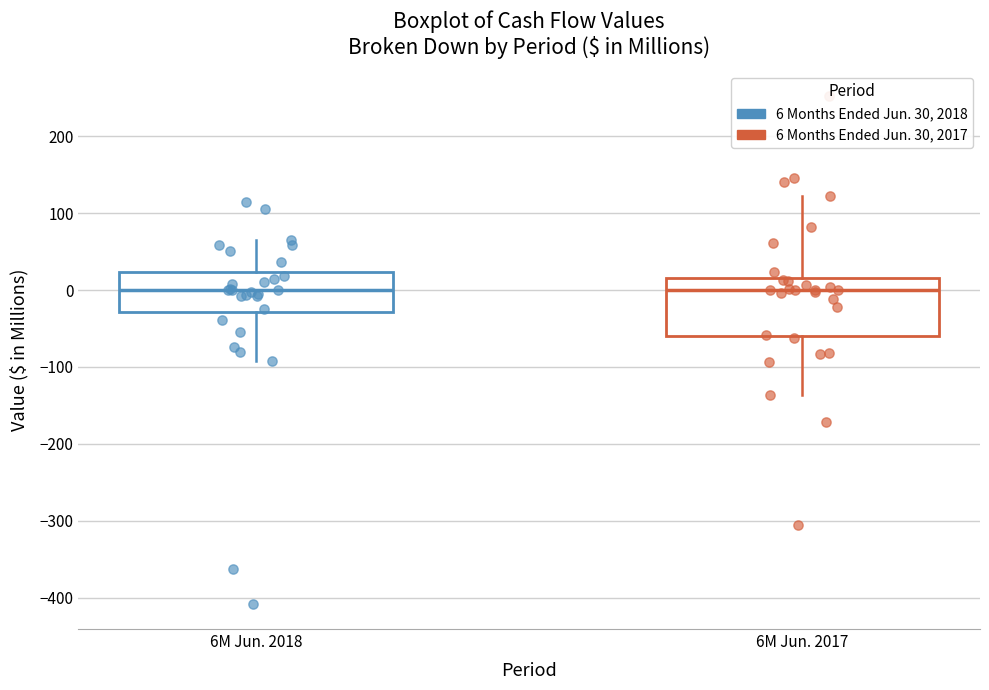

Where does the median line of the box for 6M Jun. 2018 sit on the y-axis? The values are not printed on the chart, so give them approximately, as read against the axis.

0